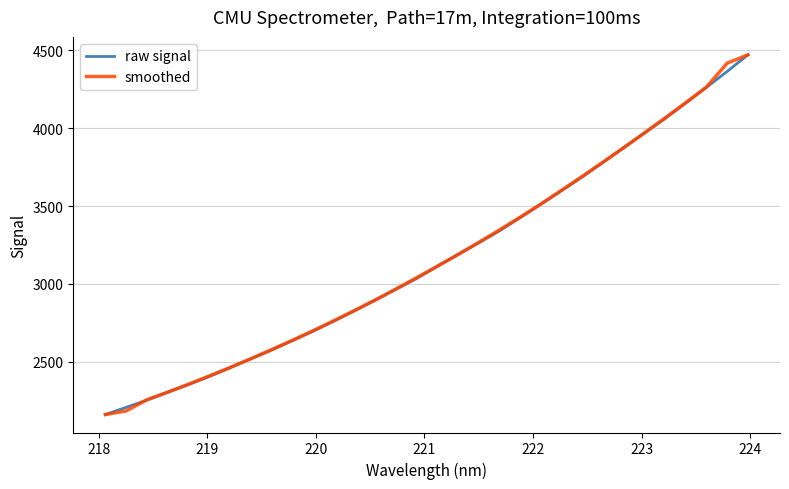

What is the sum of all raw signal values?

101119.8